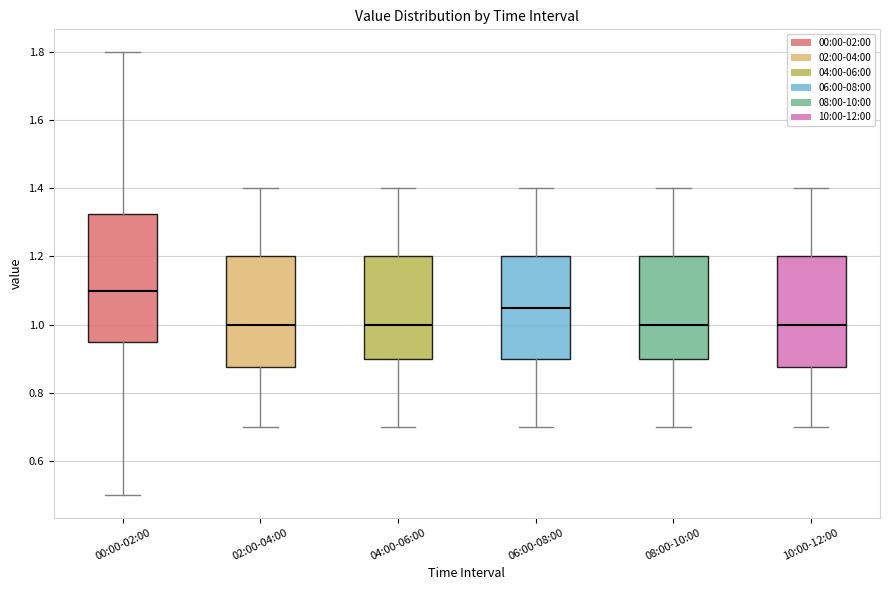

Which box is the tallest, from its lower edge to its upper edge?

00:00-02:00